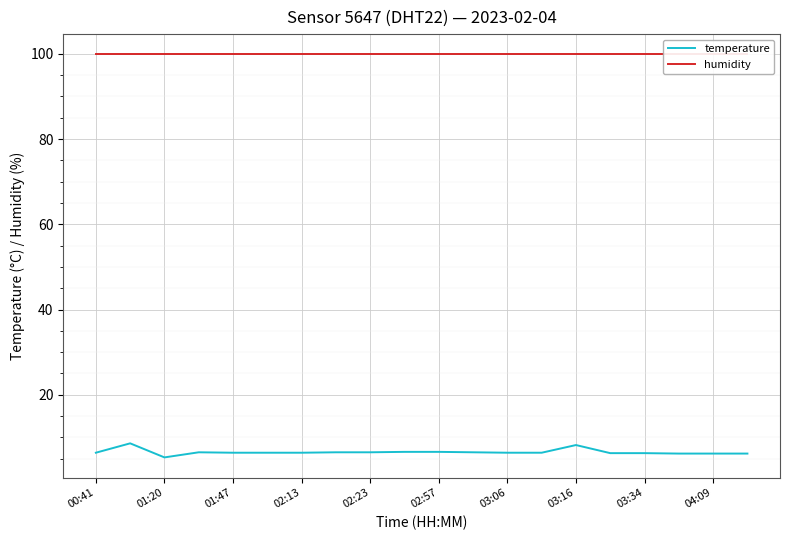

True or false: temperature and humidity intersect in this chart.

False